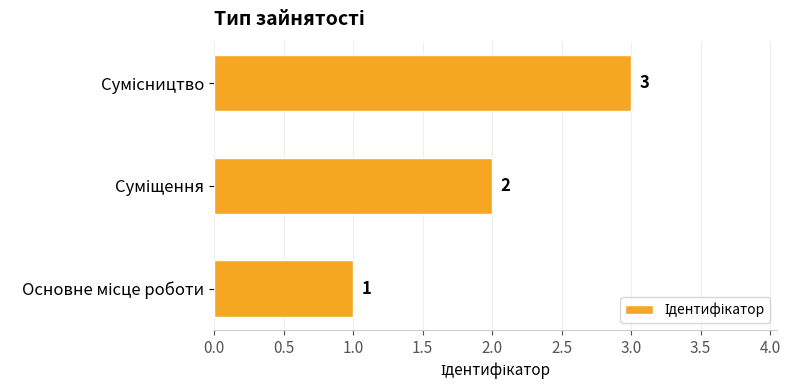

How many bars are there in total?

3